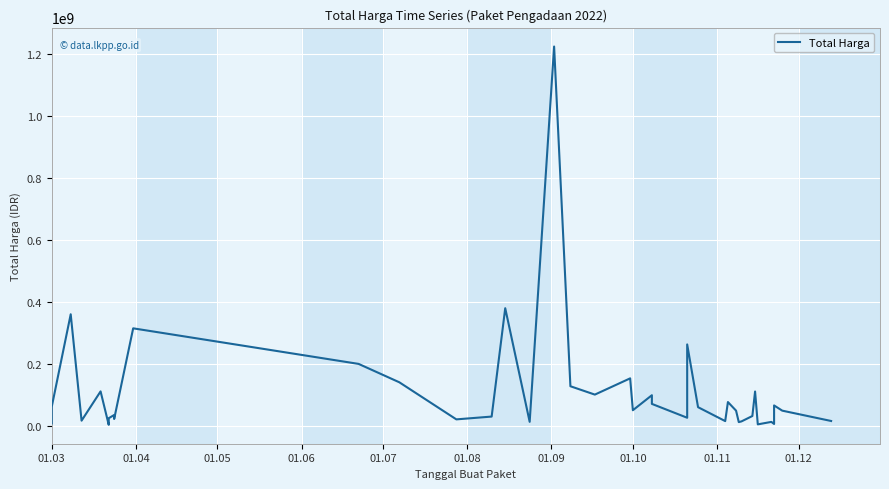

How many values are below 48140000?

19